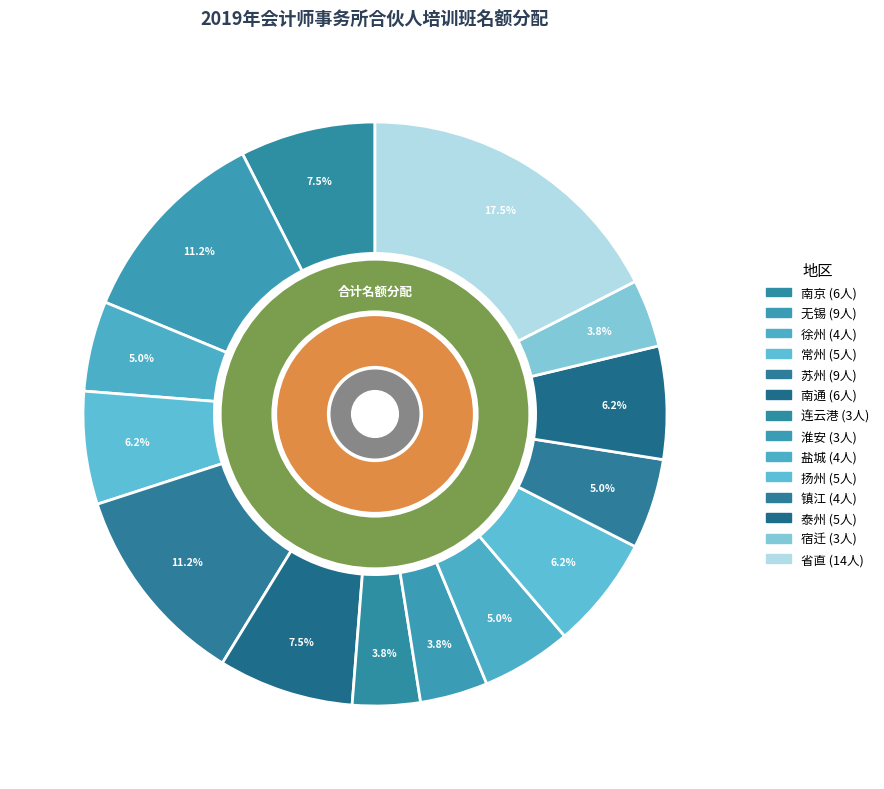

What is the change in value from 南京 to 省直?

+8